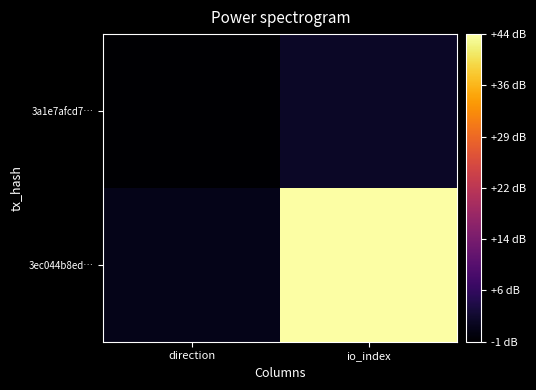

At which category is the sum across all series the highest?

io_index